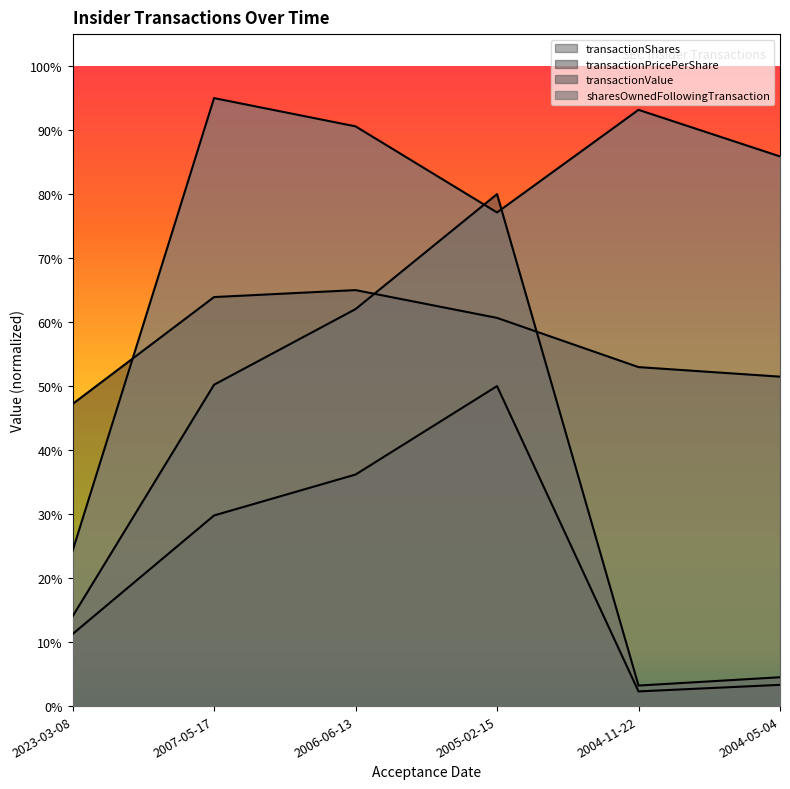

What is the label of the 4th point from the left?

2005-02-15